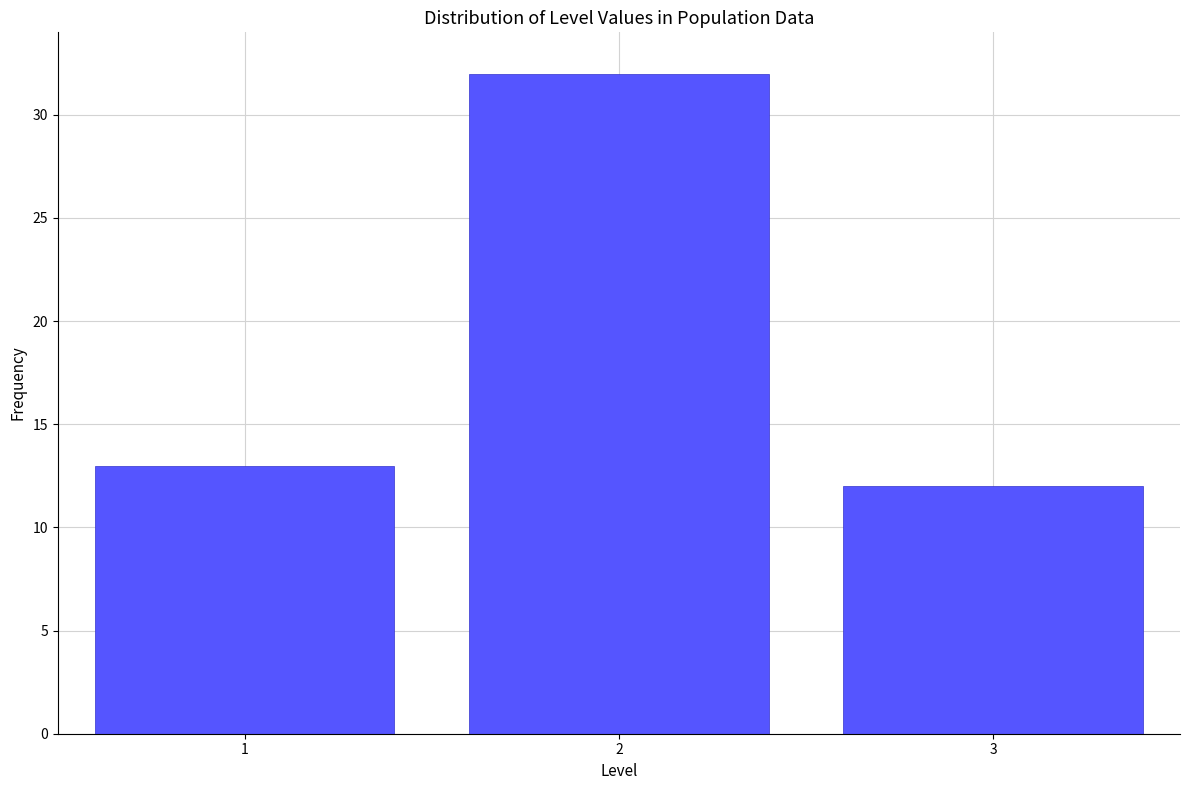

Reading left to right, list every bar in this chart as the range it spans on the x-axis followed by its height. The values are not printed on the chart, so give them approximately, as read against the axis.

0.5 to 1.5: 13
1.5 to 2.5: 32
2.5 to 3.5: 12